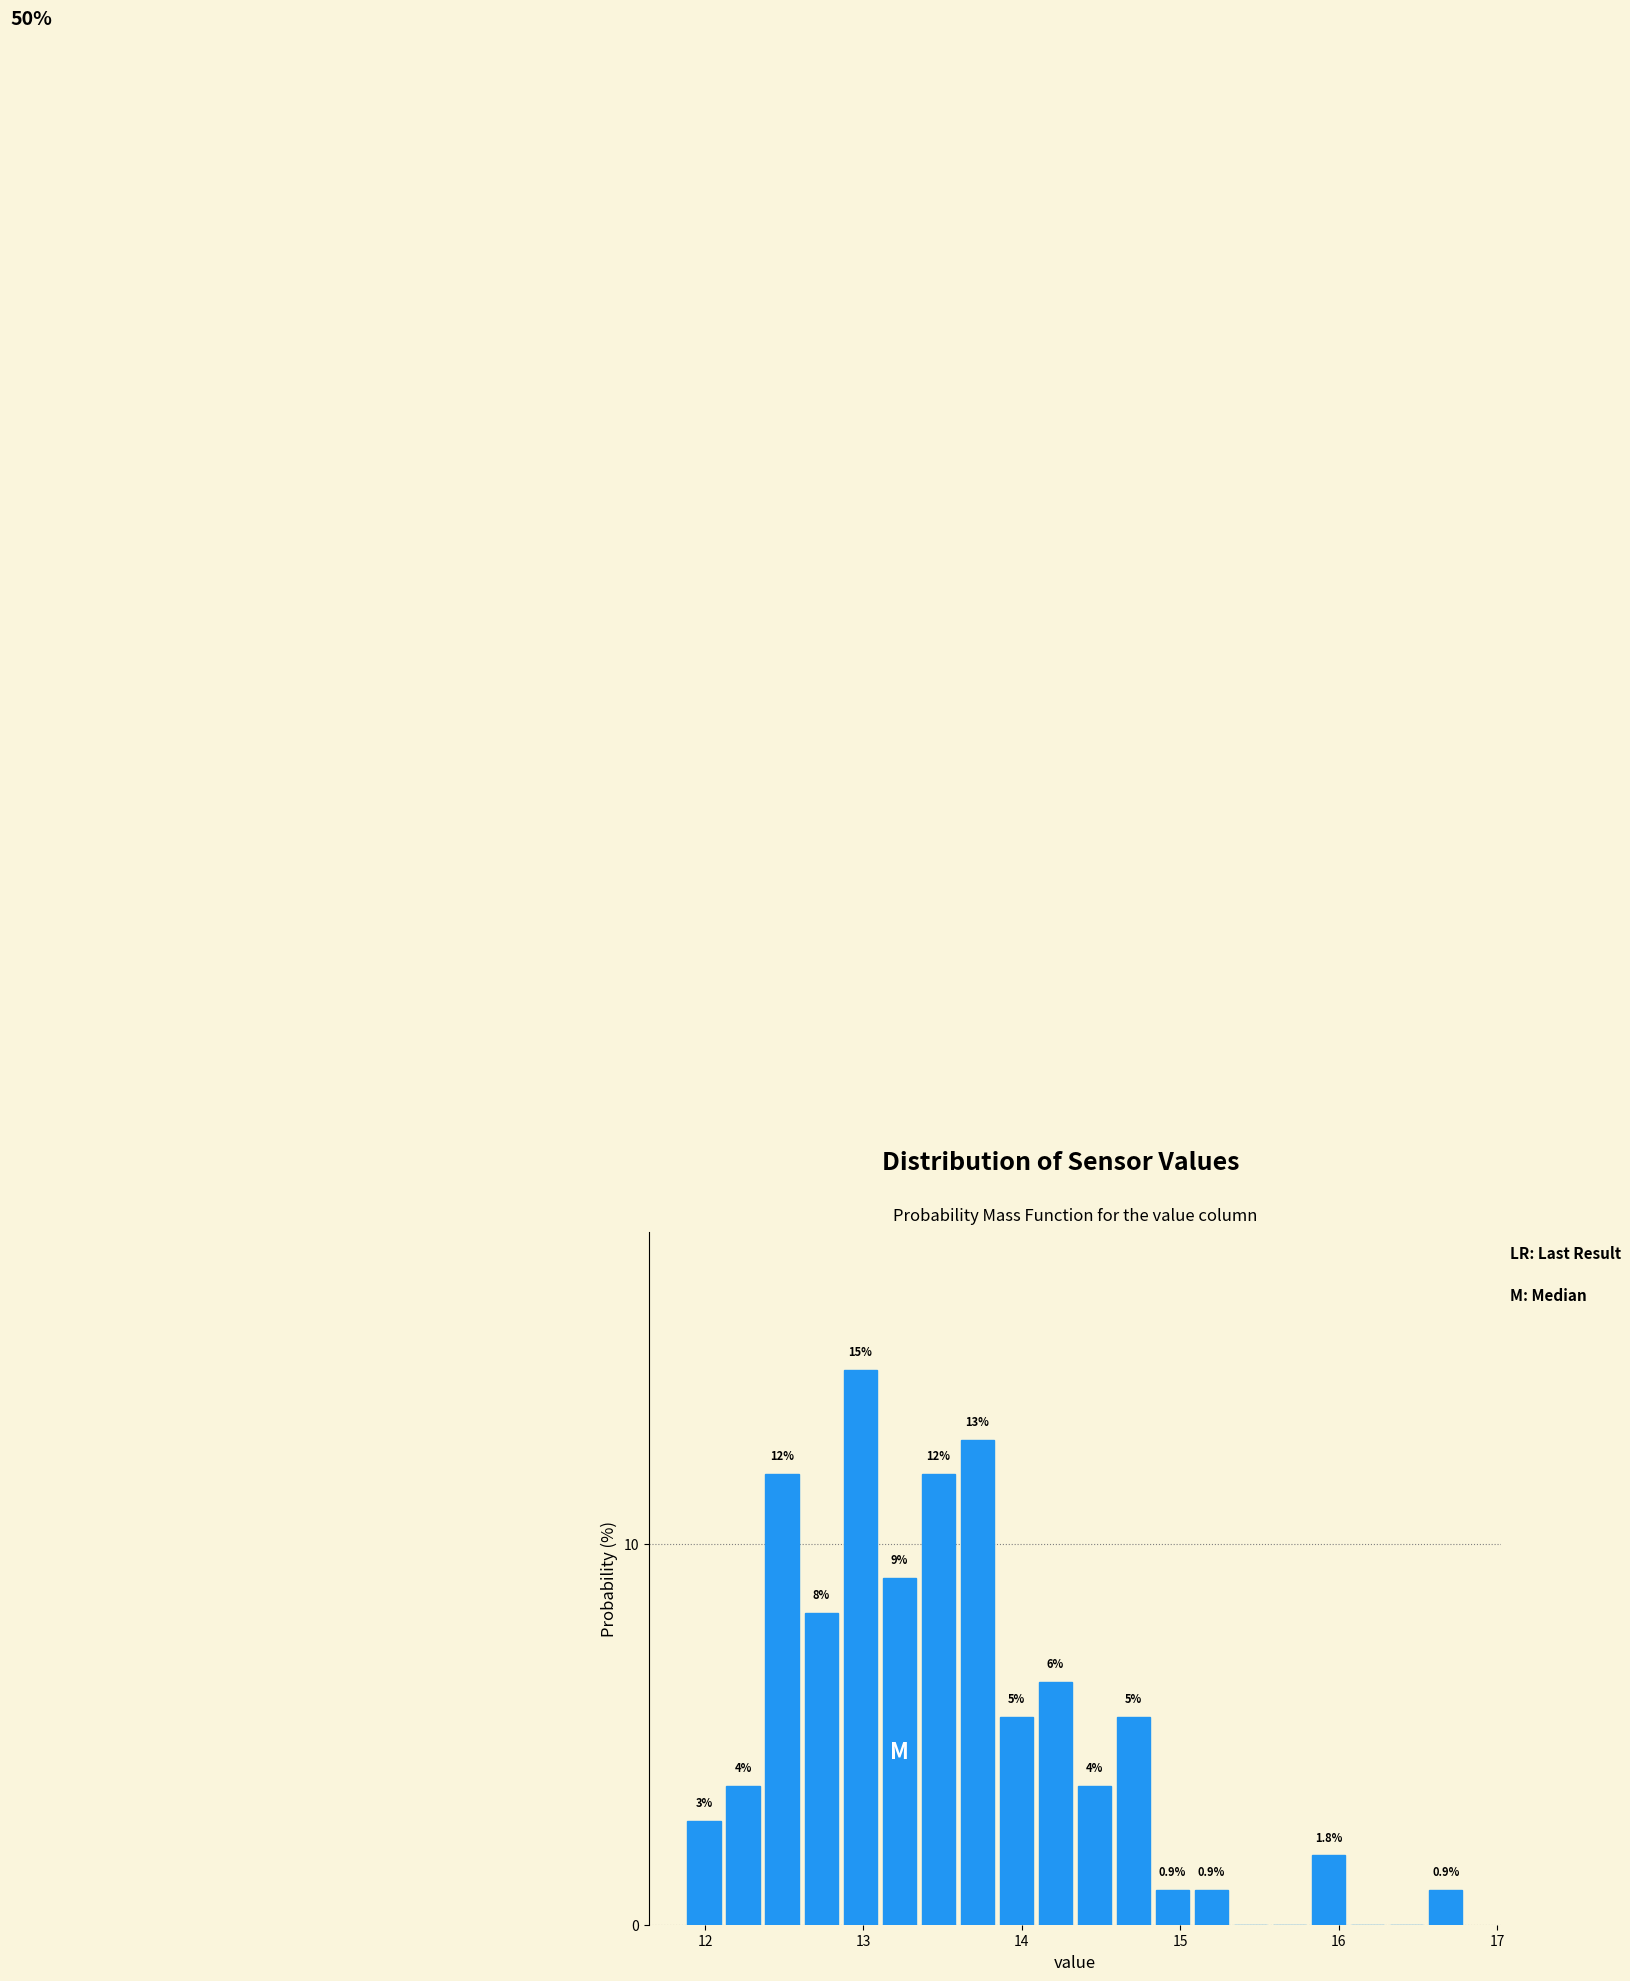

Read against the x-axis, roughly where is the centre of the tallest bar?

13.0